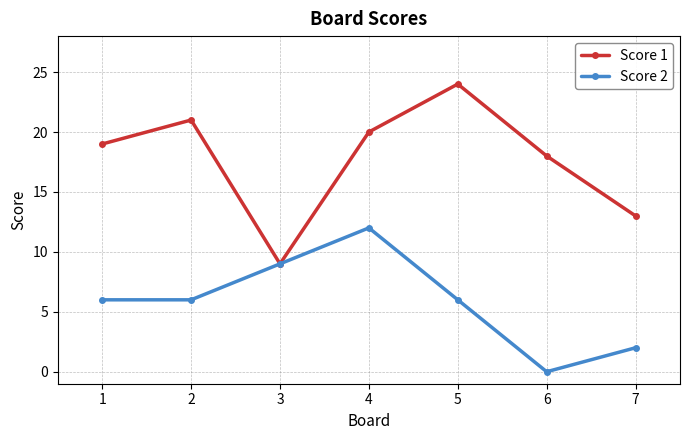

True or false: Score 1 has more than 2 points higher than both neighbors.

False